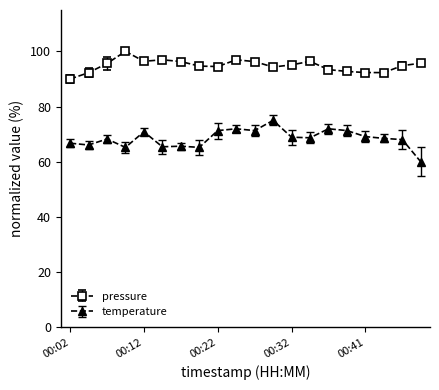

True or false: temperature has more than 1 points higher than both neighbors.

True